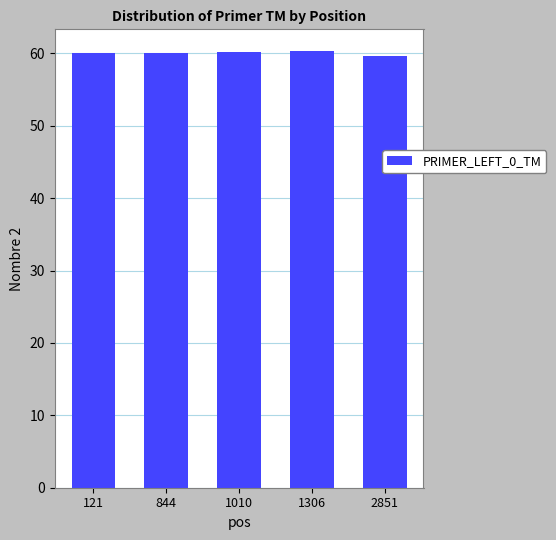

Is it true that the value at 2851 is 59.6?

True